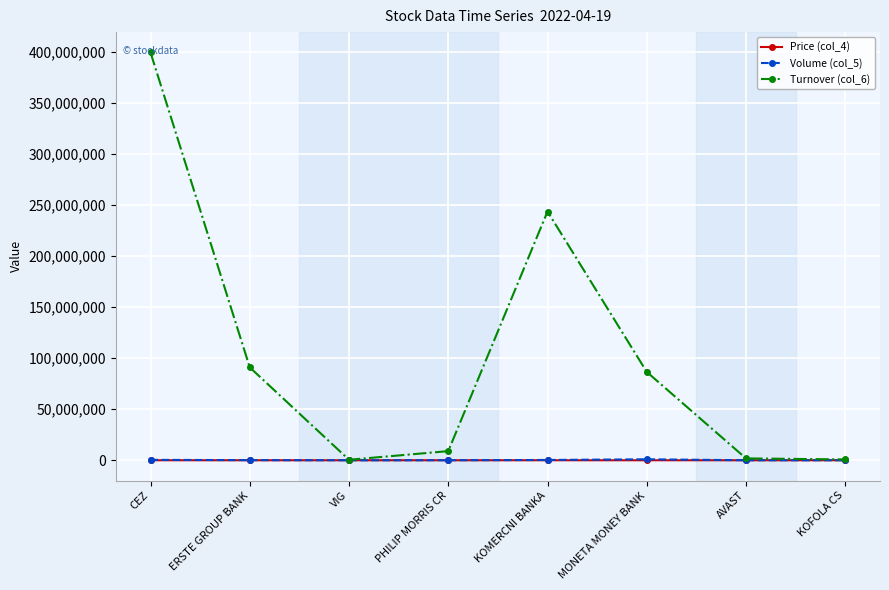

Count the number of categories in the chart.

8